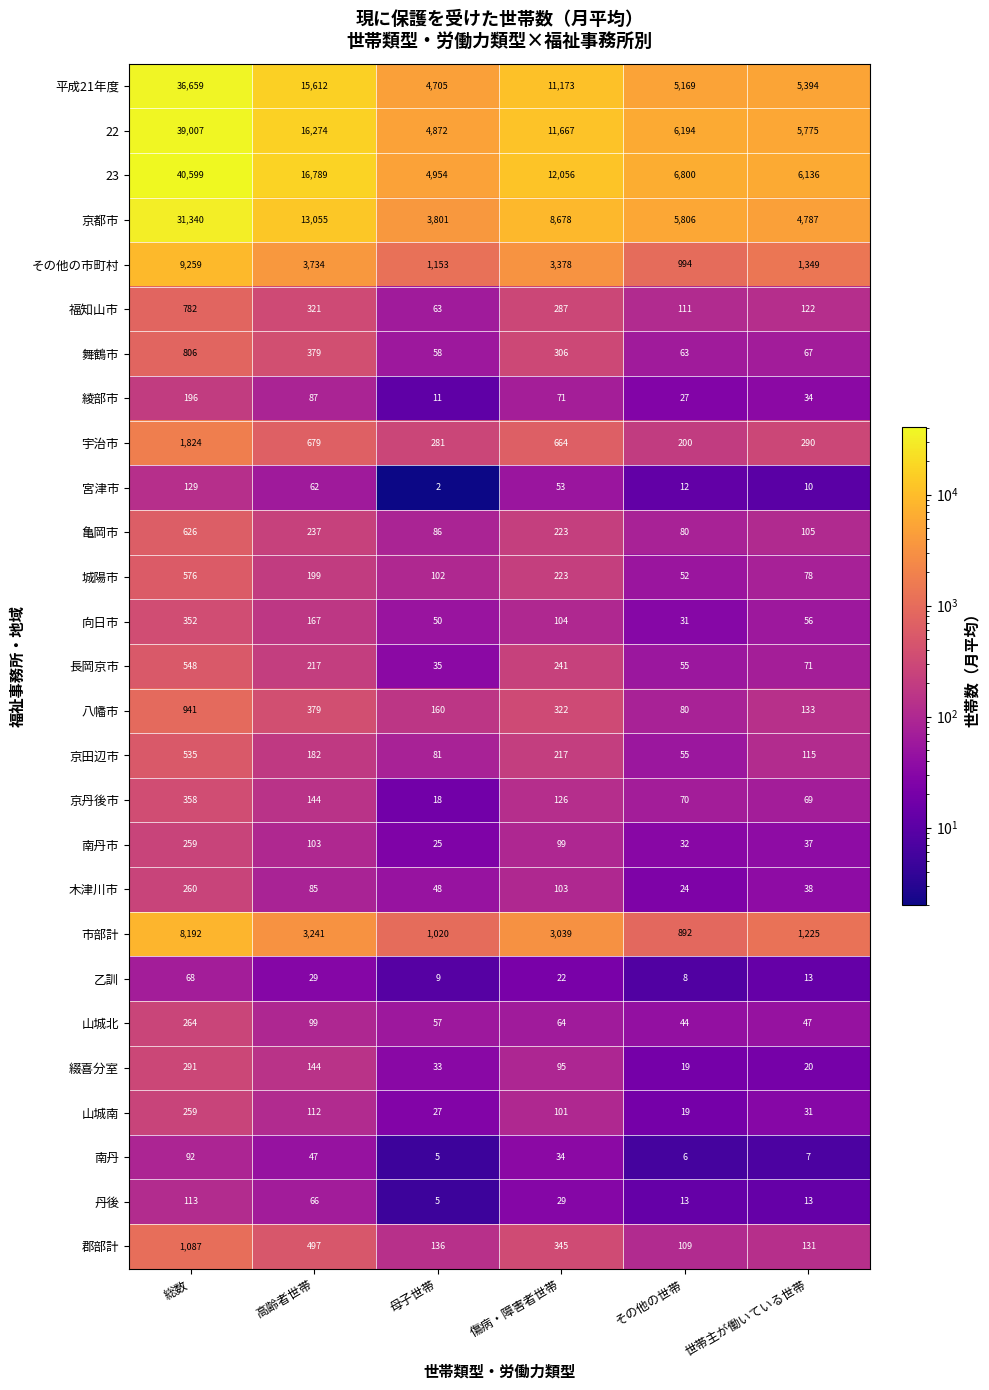

What is the spread (max minus min) of values at 母子世帯?

4952